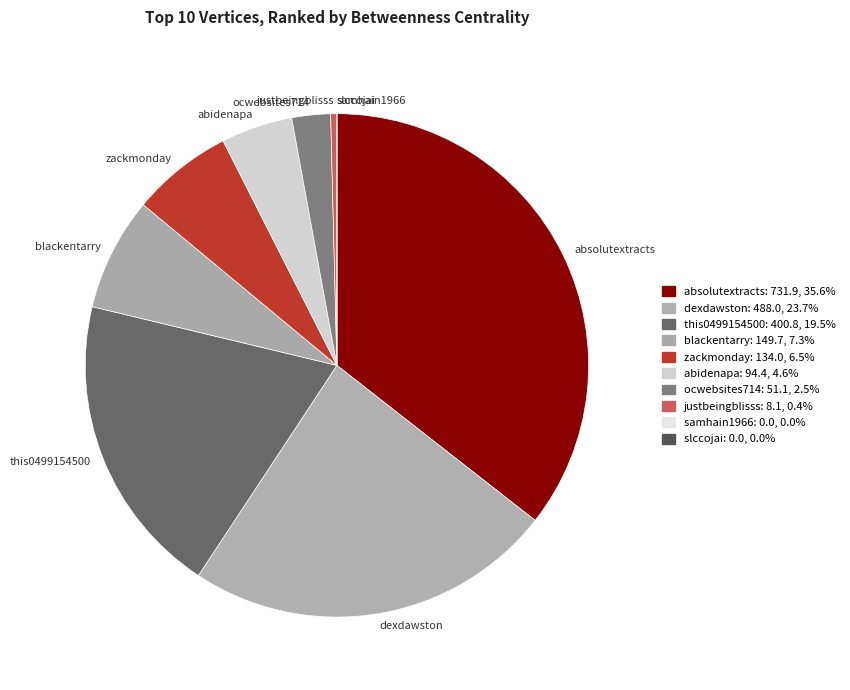

Which slice is the largest?

absolutextracts